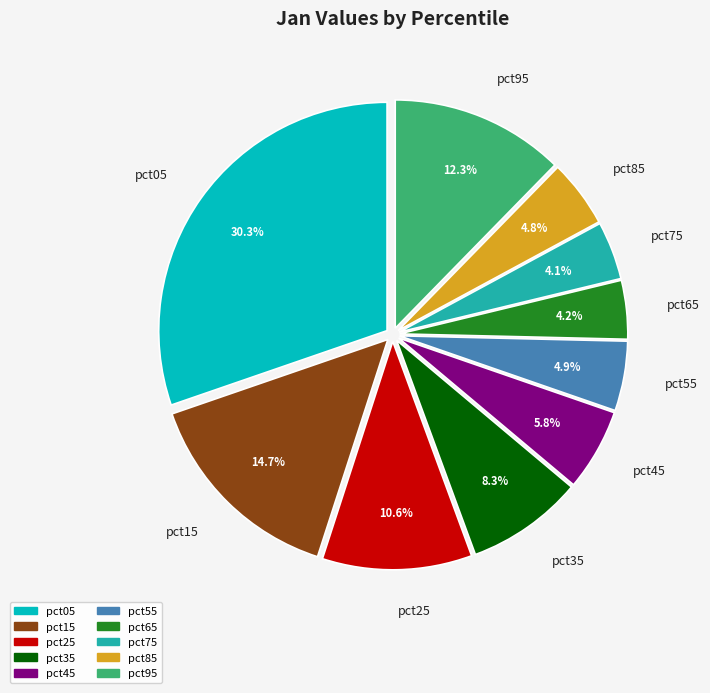

Which category has the biggest portion of the pie?

pct05